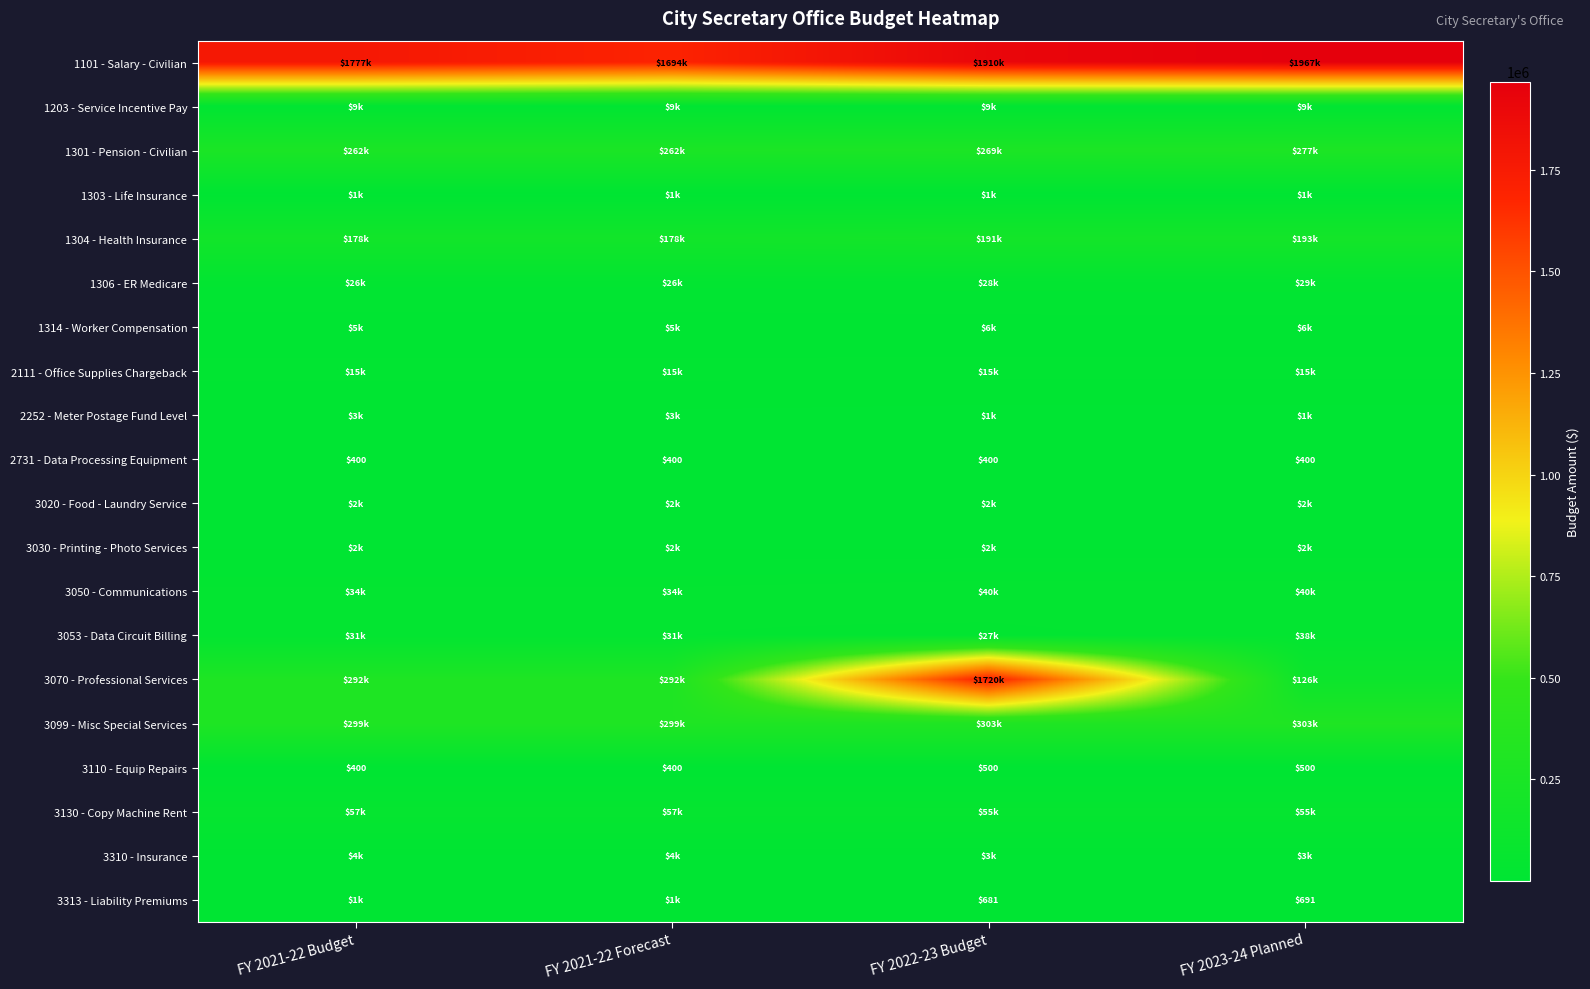

At which category is the sum across all series the highest?

FY 2022-23 Budget